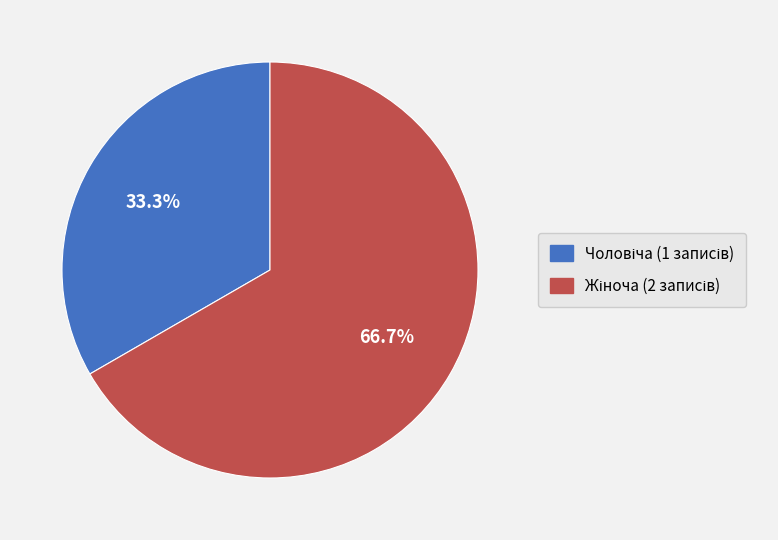

Is there any slice that represents more than half of the pie?

Yes